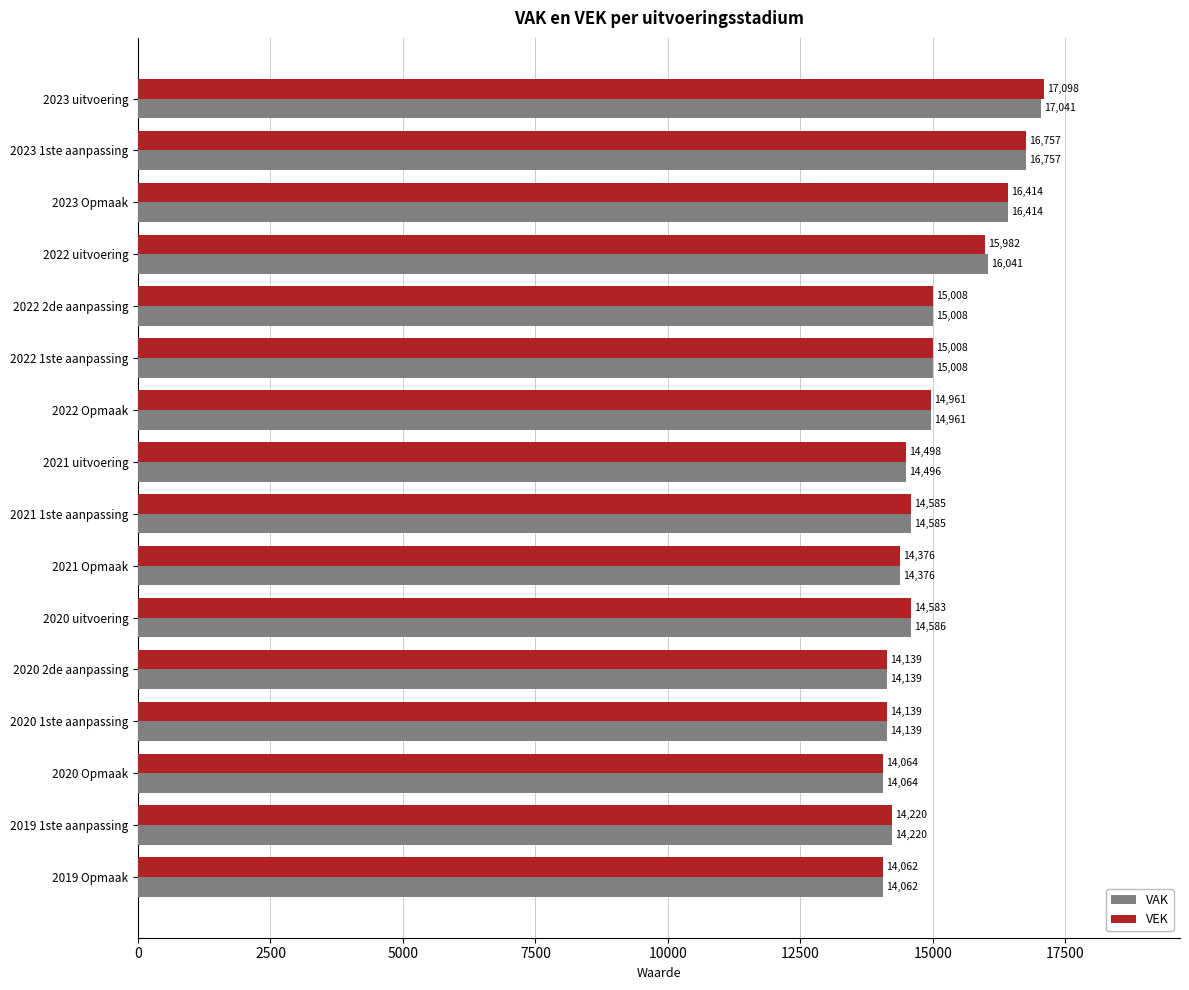

What is the average value of the VEK series?

14993